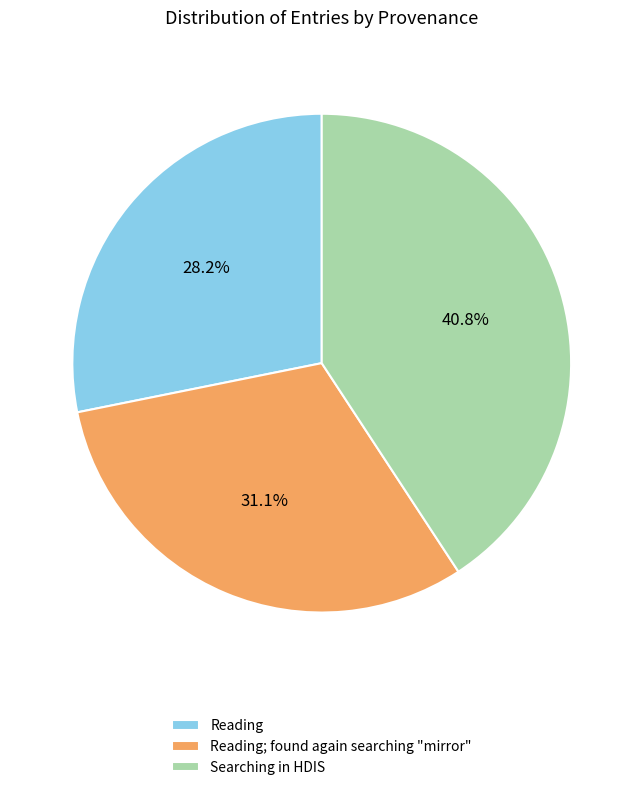

Count the number of slices in the pie.

3